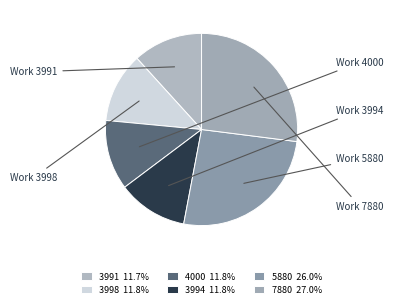

Count the number of slices in the pie.

6